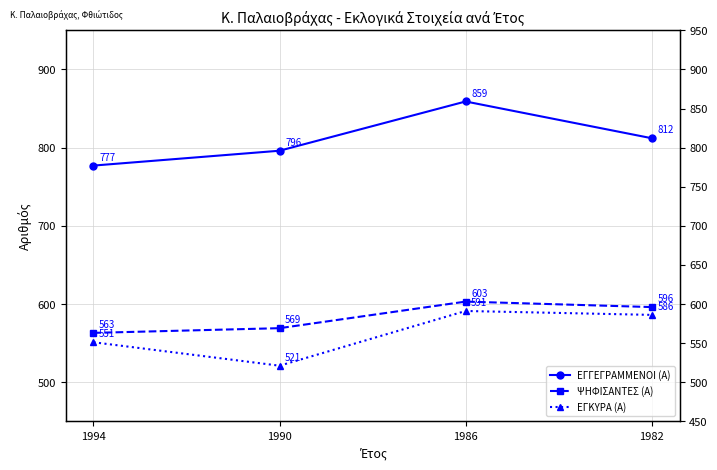

At which label is ΕΓΓΕΓΡΑΜΜΕΝΟΙ (Α) closest to 818?

1982